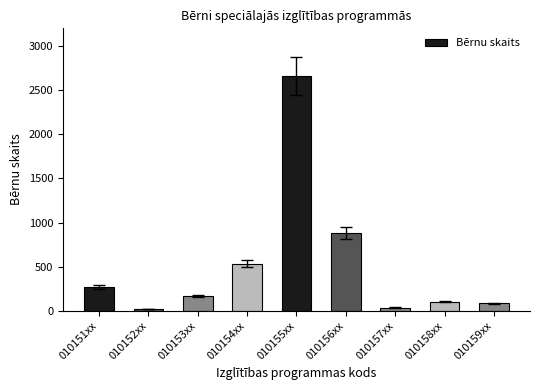

What is the label of the 1st bar from the left?

010151xx